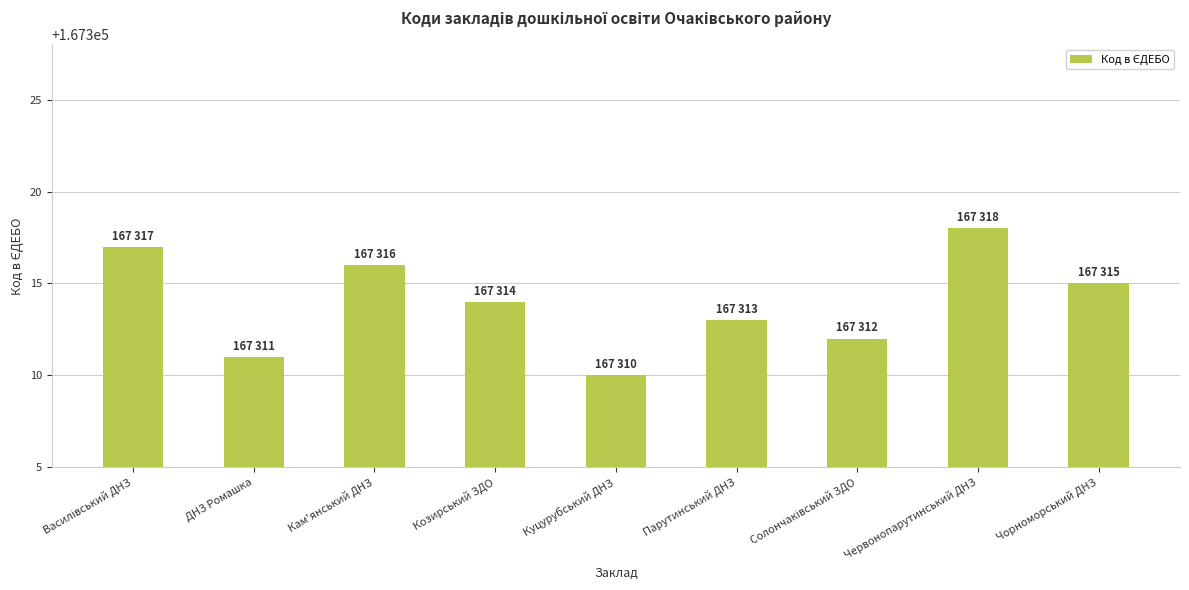

What is the sum of all values?

1505826